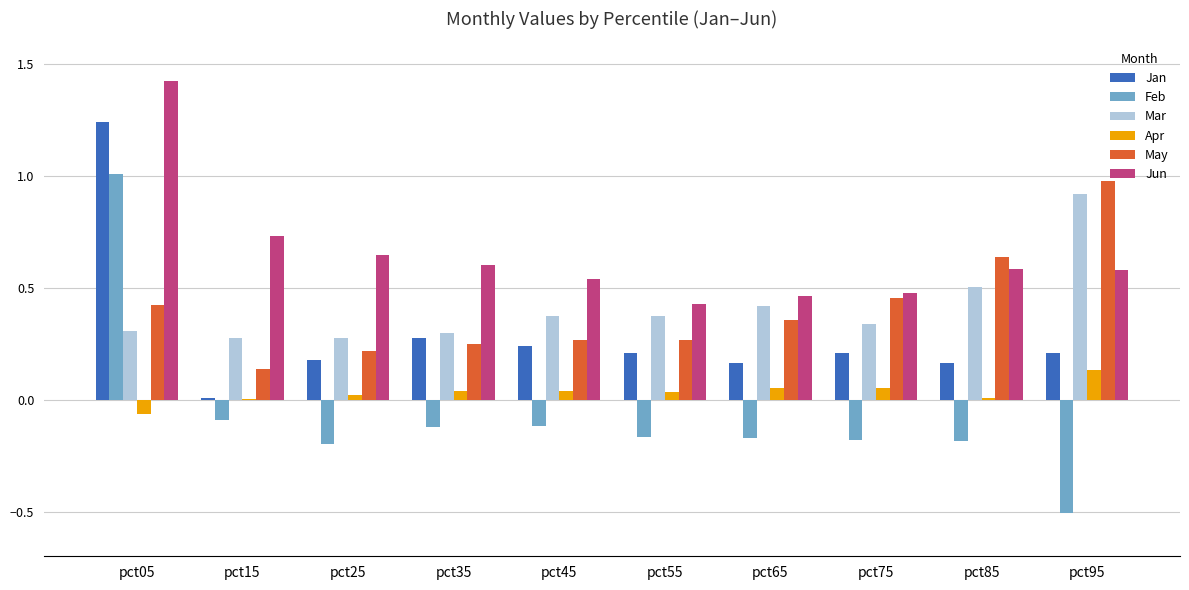

How many categories are shown in the chart?

10